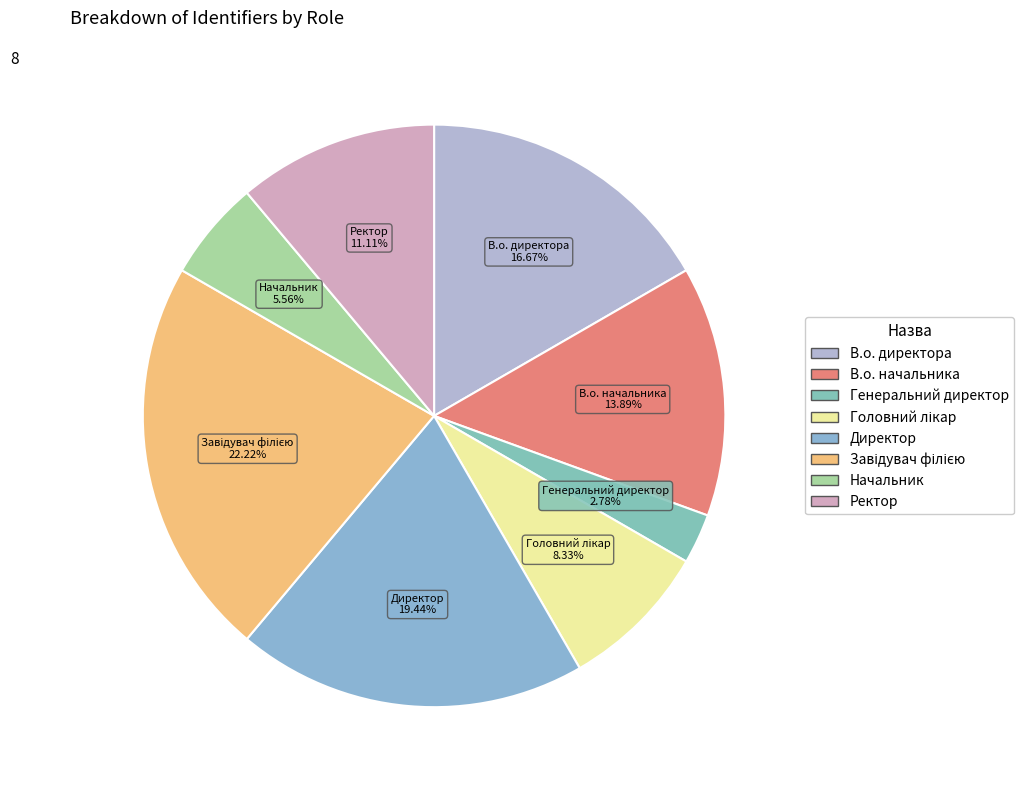

Which has a higher value, В.о. директора or Ректор?

В.о. директора